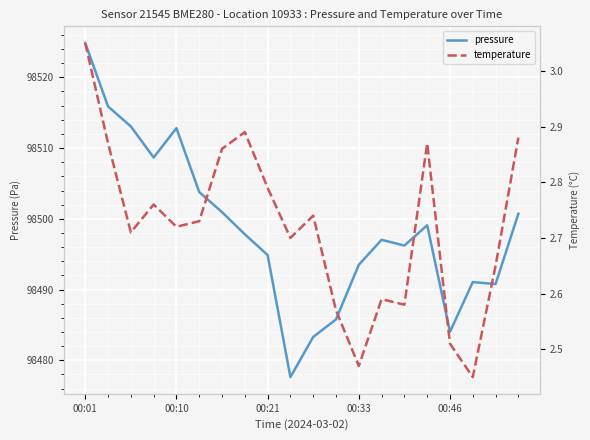

How many lines are shown in the chart?

2